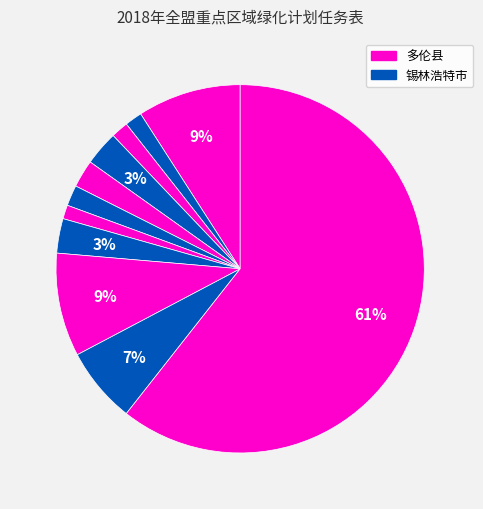

Count the number of slices in the pie.

11